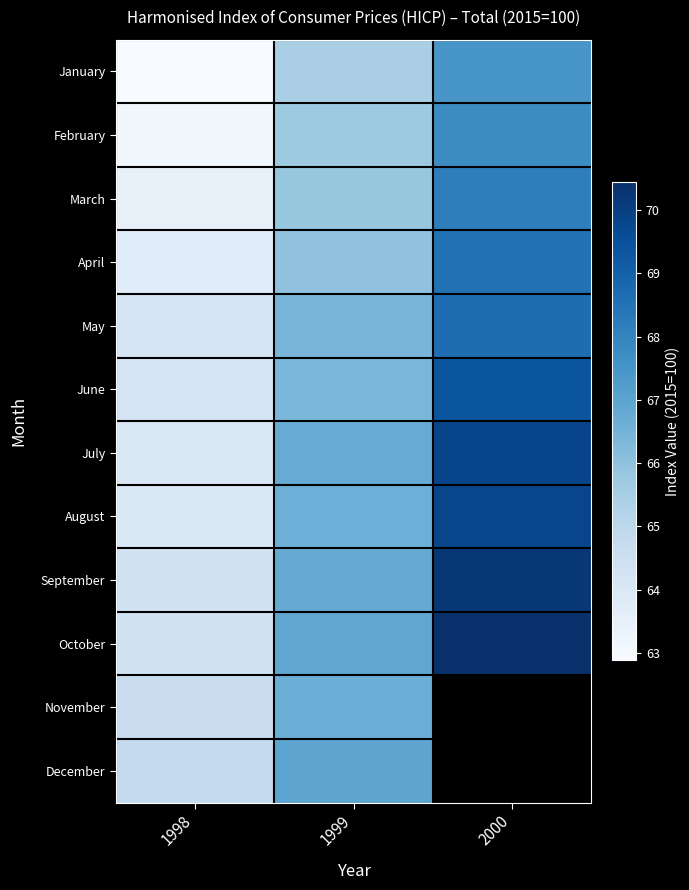

Which category has the highest value in the June series?

2000